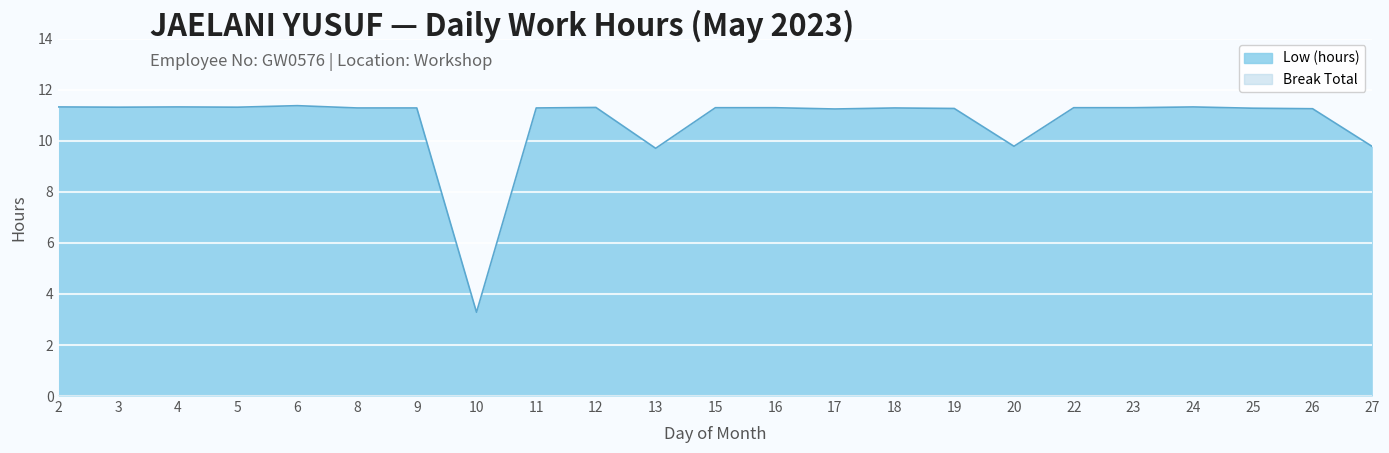

Which has a higher value, 13 or 22?

22